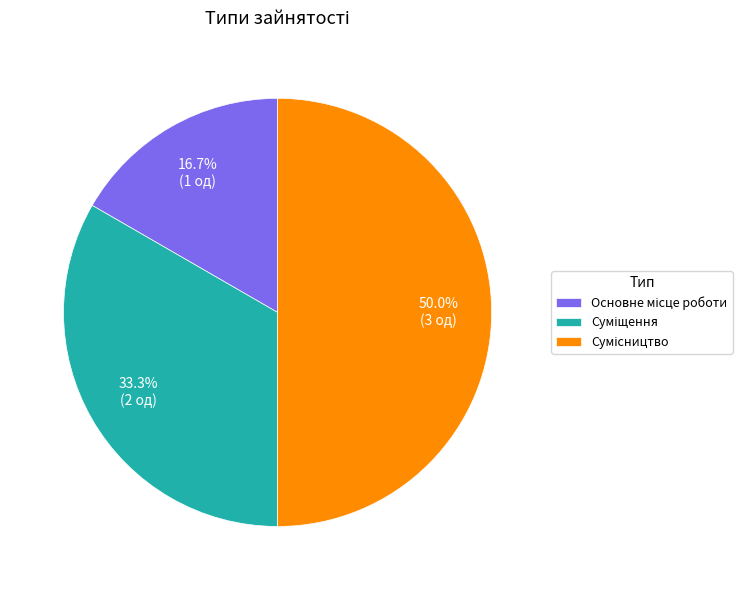

Count the number of slices in the pie.

3